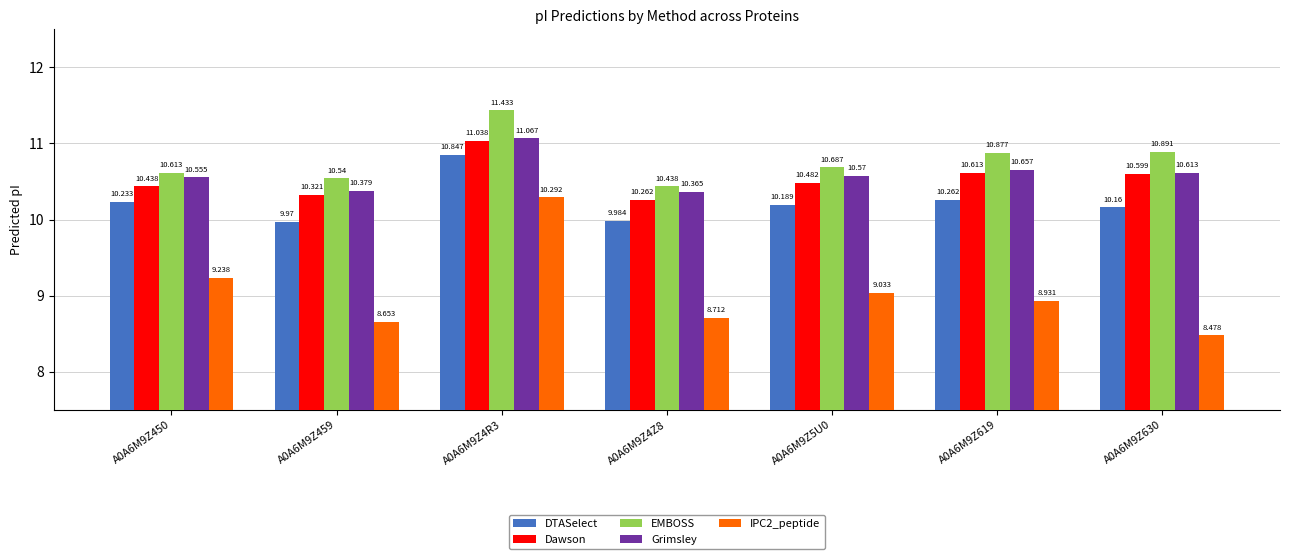

The Dawson series shows 10.3 at A0A6M9Z4Z8. True or false?

True